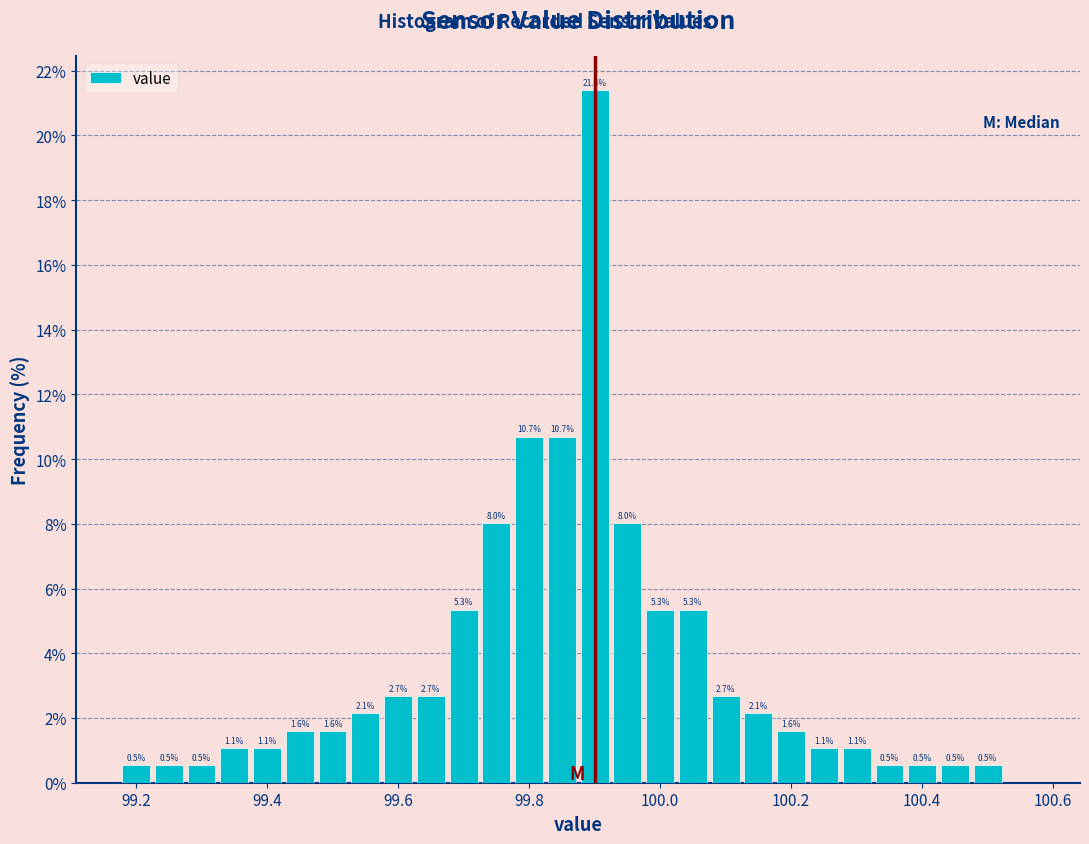

Read against the x-axis, roughly where is the centre of the tallest bar?

99.90